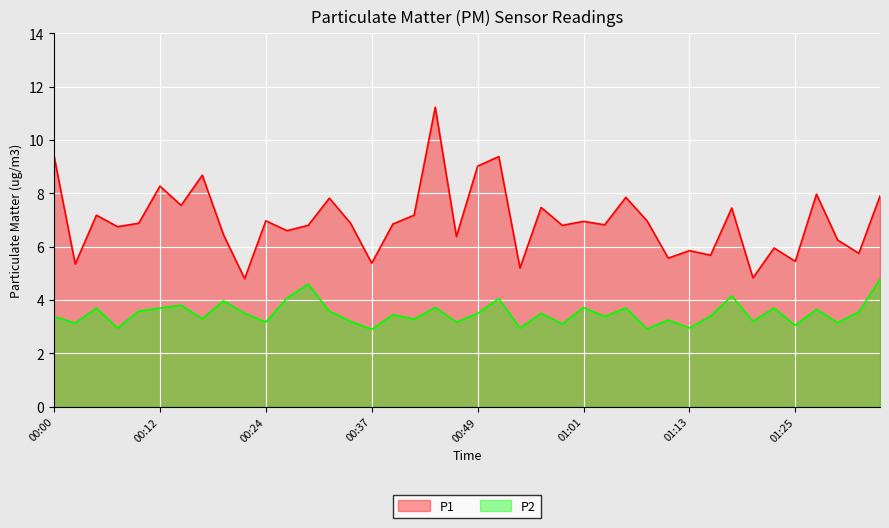

Which series has the widest spread of values?

P1